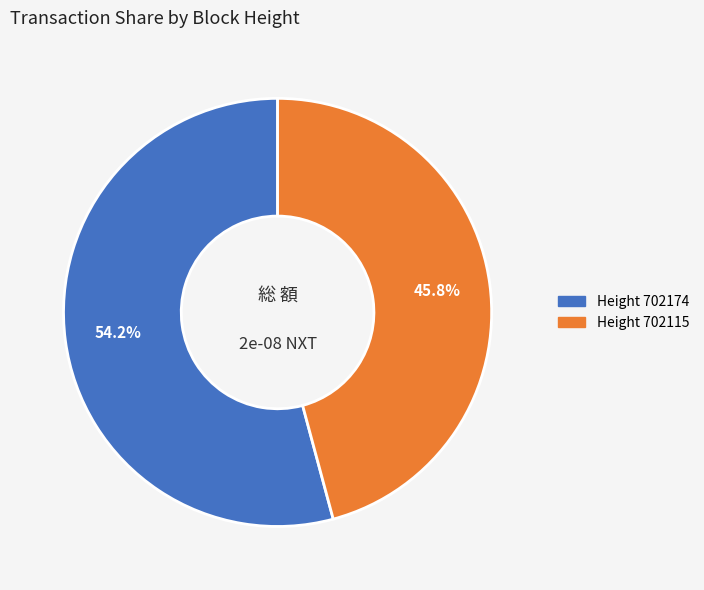

Which slice is the smallest?

Height 702115